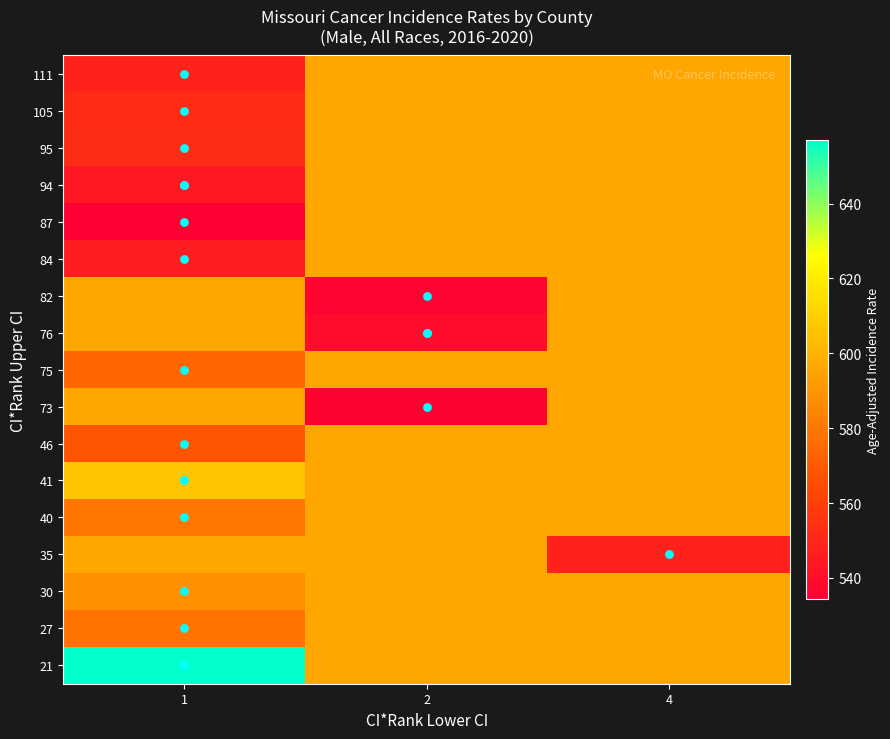

Reading right to left, extract all data points from this chart.

21: 4=595.6	2=595.6	1=657.0
27: 4=595.6	2=595.6	1=578.6
30: 4=595.6	2=595.6	1=588.6
35: 4=547.8	2=595.6	1=595.6
40: 4=595.6	2=595.6	1=579.5
41: 4=595.6	2=595.6	1=606.5
46: 4=595.6	2=595.6	1=568.1
73: 4=595.6	2=535.8	1=595.6
75: 4=595.6	2=595.6	1=573.5
76: 4=595.6	2=539.2	1=595.6
82: 4=595.6	2=536.2	1=595.6
84: 4=595.6	2=595.6	1=546.5
87: 4=595.6	2=595.6	1=534.3
94: 4=595.6	2=595.6	1=544.0
95: 4=595.6	2=595.6	1=552.3
105: 4=595.6	2=595.6	1=551.8
111: 4=595.6	2=595.6	1=548.3